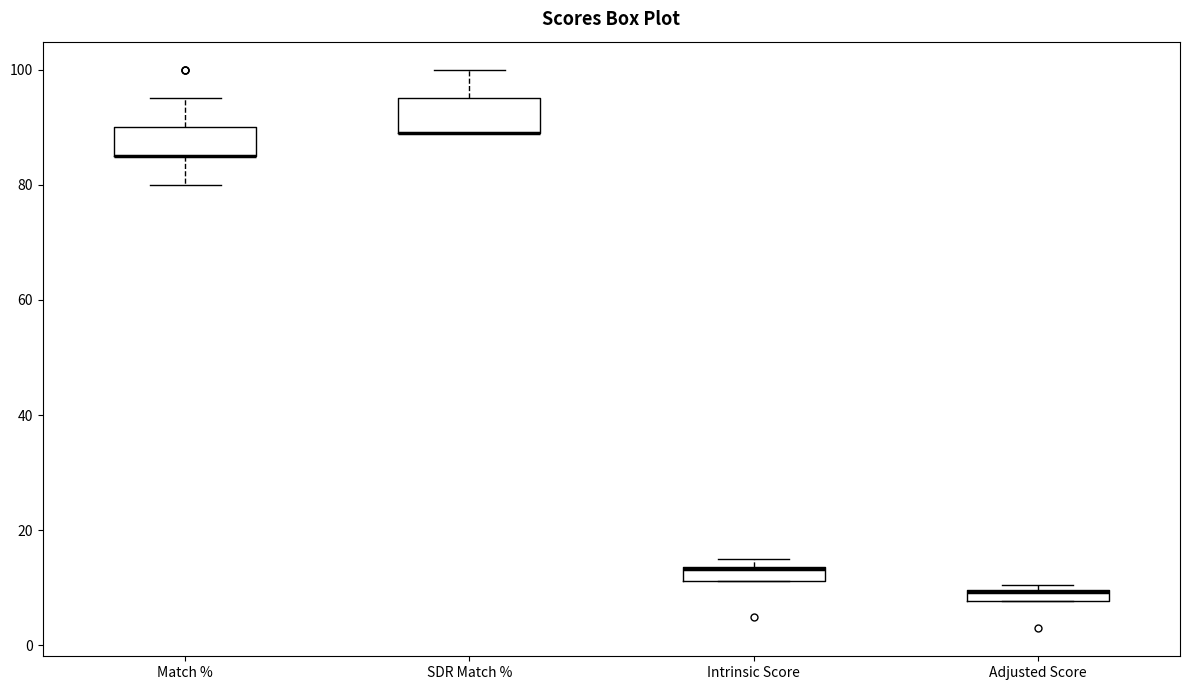

Where is the lower edge of the box for SDR Match % on the y-axis? The values are not printed on the chart, so give them approximately, as read against the axis.

90